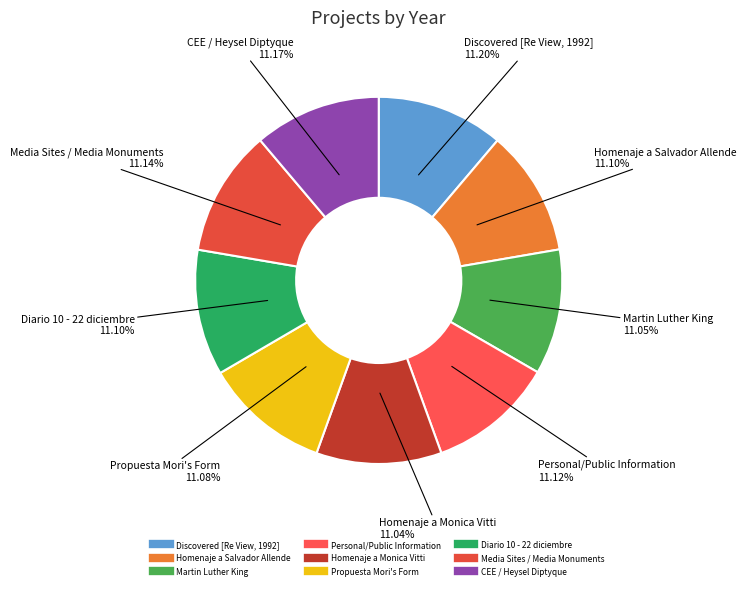

What is the total percentage of Discovered [Re View, 1992] and Personal/Public Information?

22.3%